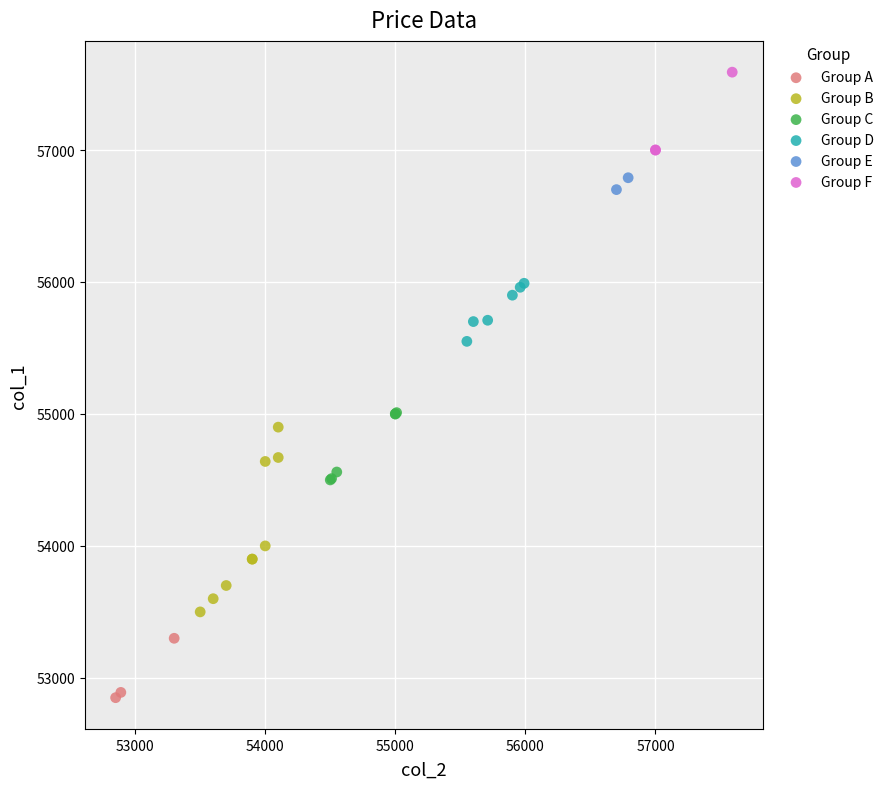

What are all the series names shown in the legend?

Group A, Group B, Group C, Group D, Group E, Group F